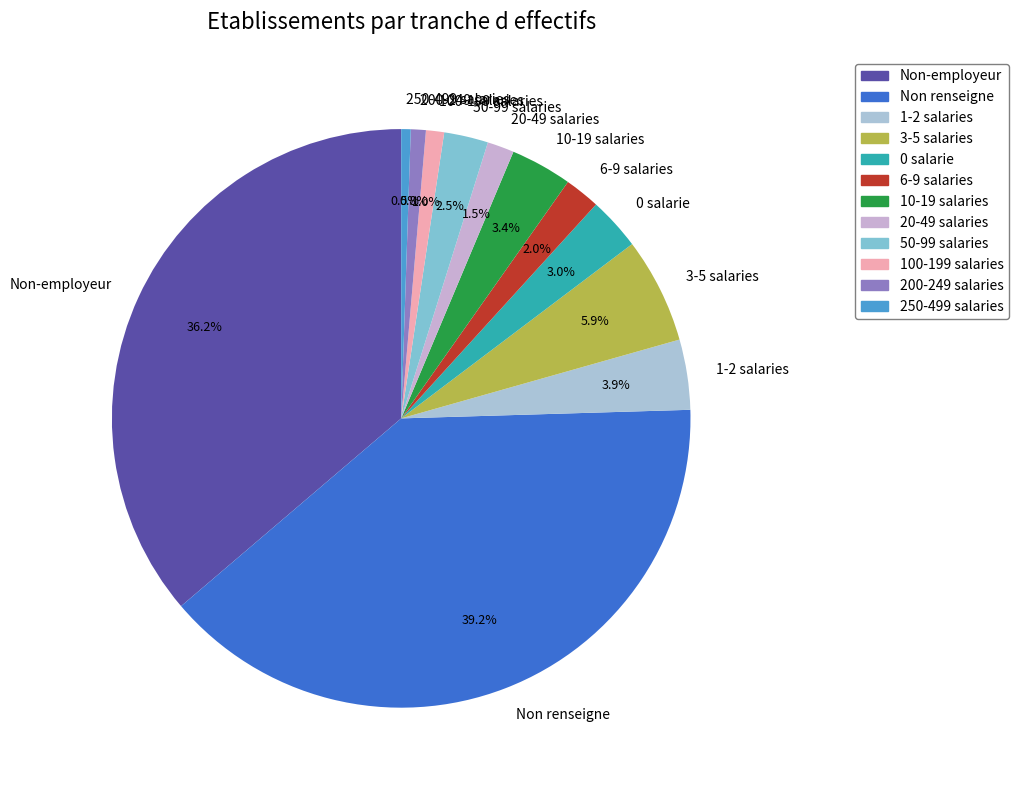

Between Non renseigne and 6-9 salaries, which is larger?

Non renseigne